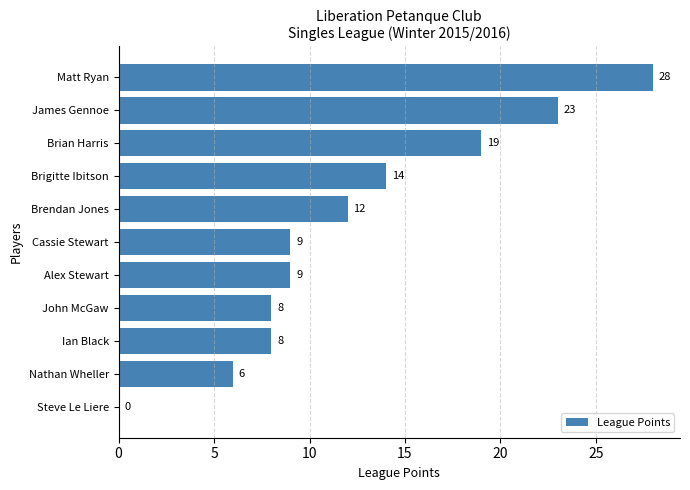

True or false: the data shows 9 at Alex Stewart.

True